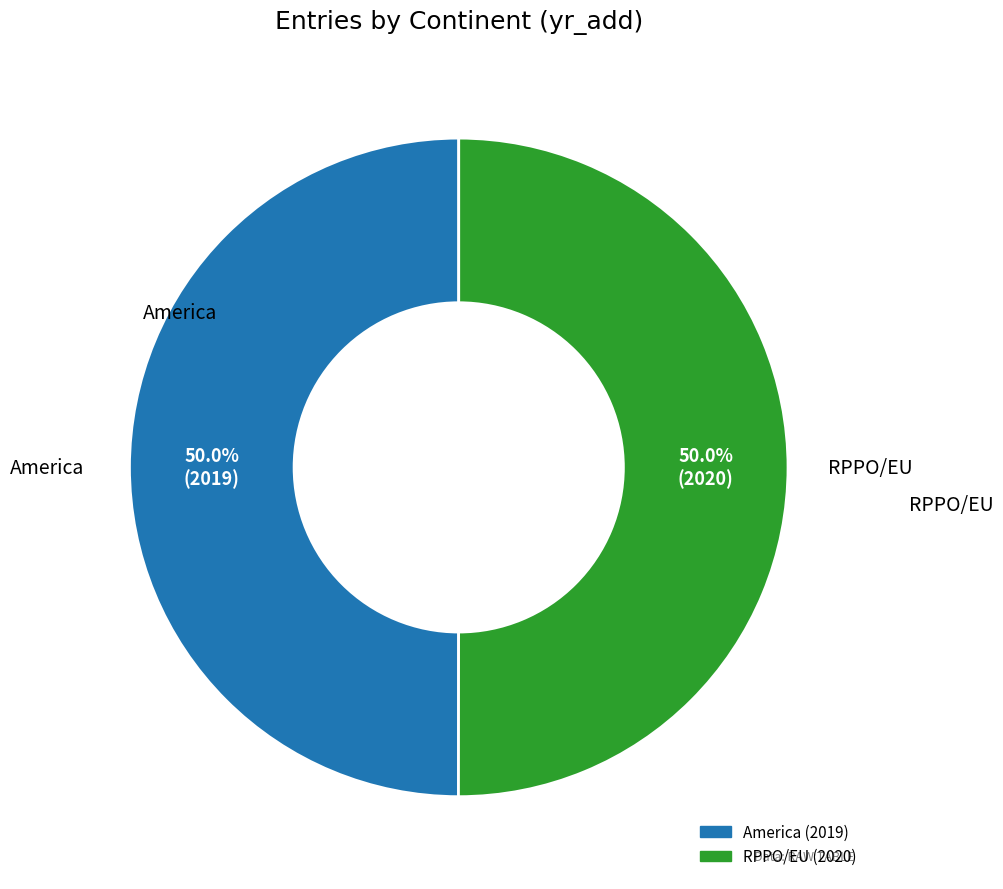

Approximately how many times larger is the value at America (2019) compared to RPPO/EU (2020)?

1.0